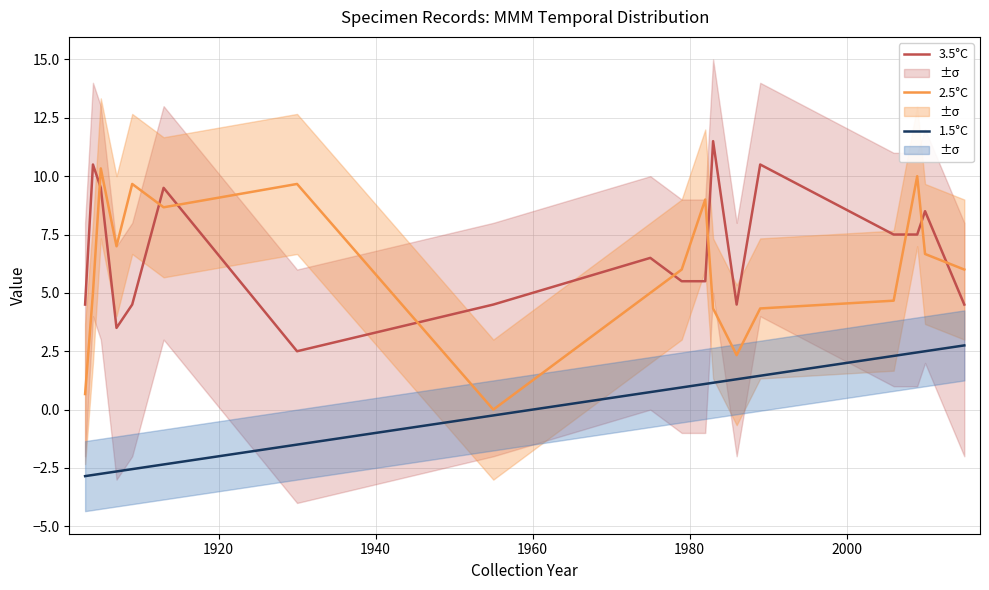

What is the value of the 1.5°C point at the 8th from the left?

-0.2